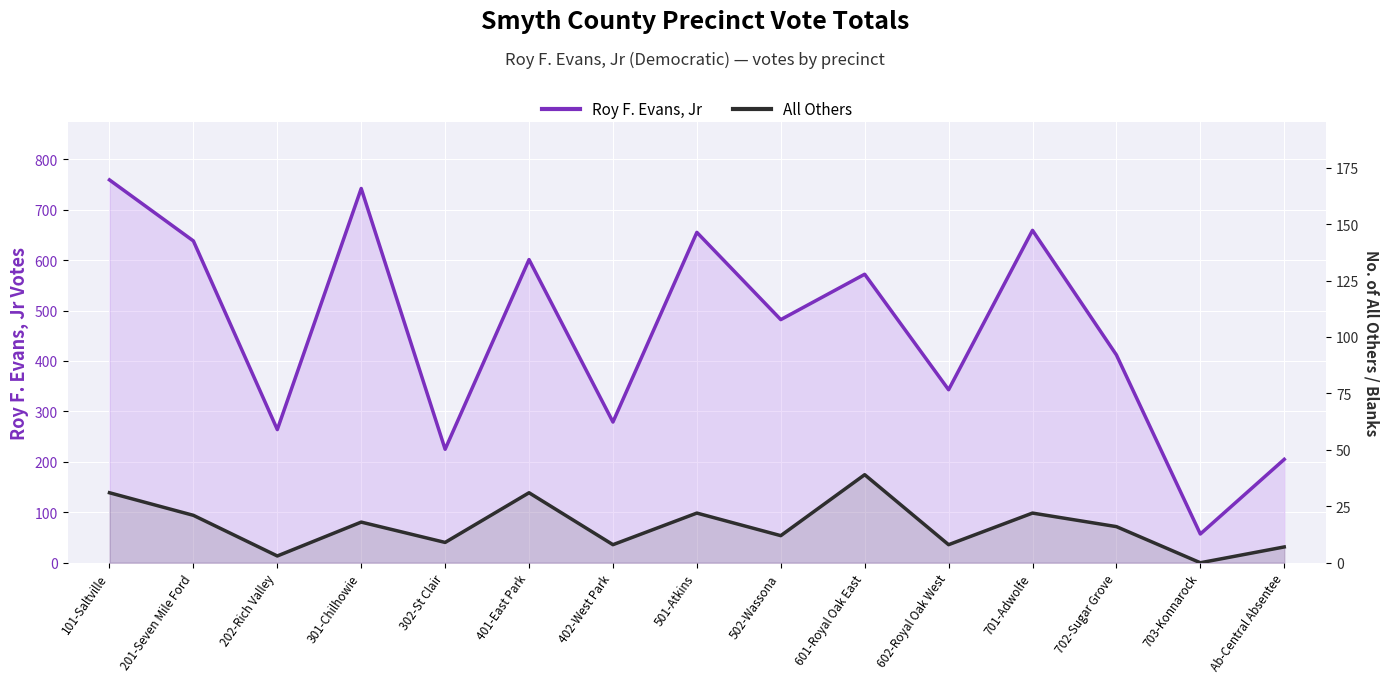

What is the sum of all All Others values?

247